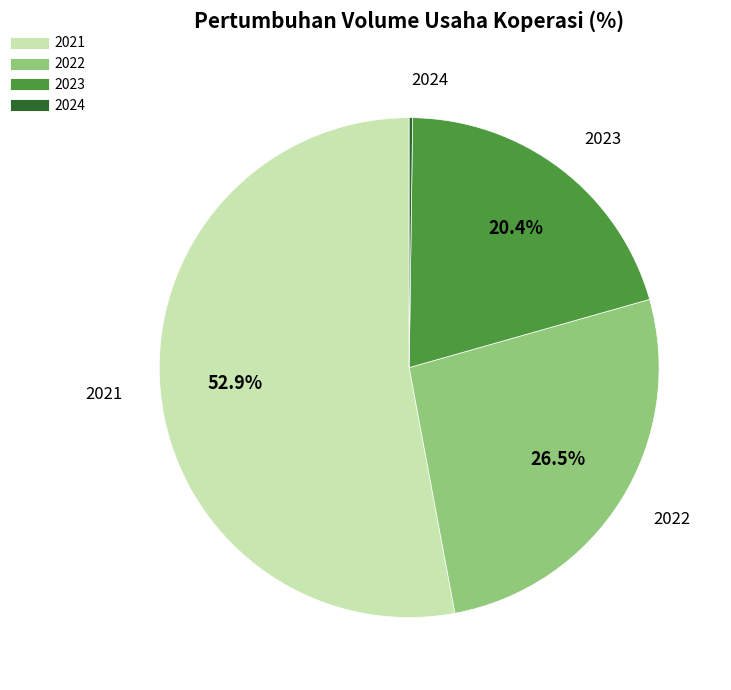

Which slice is the largest?

2021